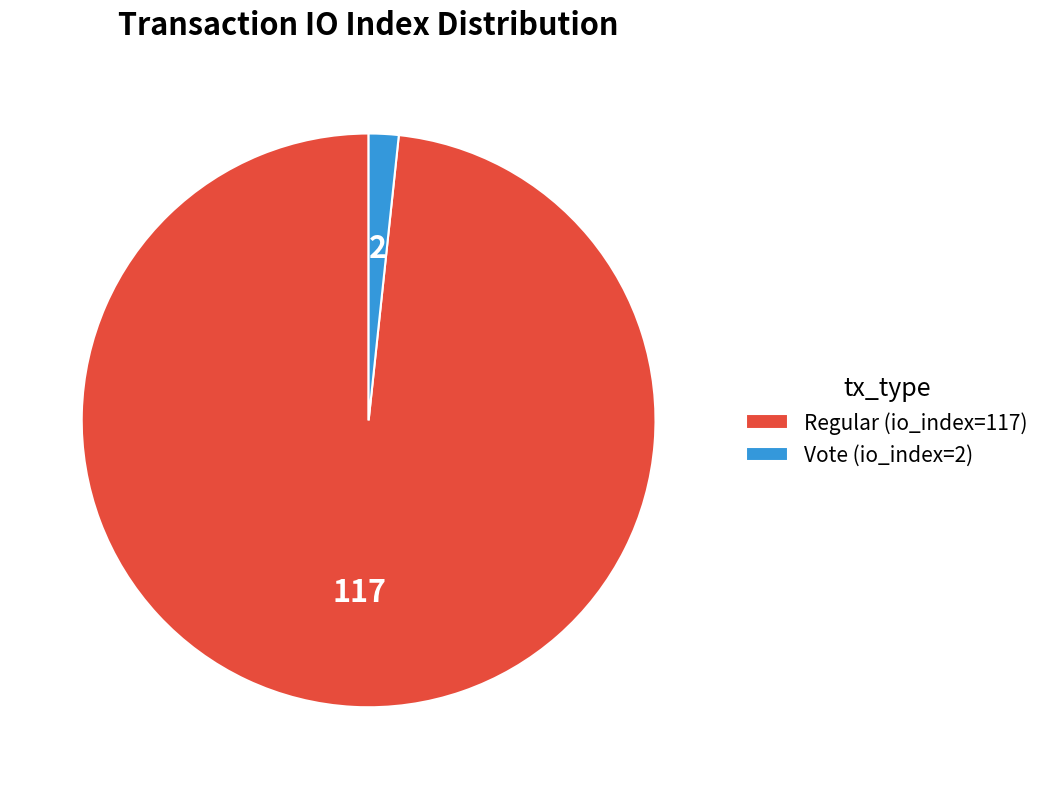

How many segments does this pie chart have?

2